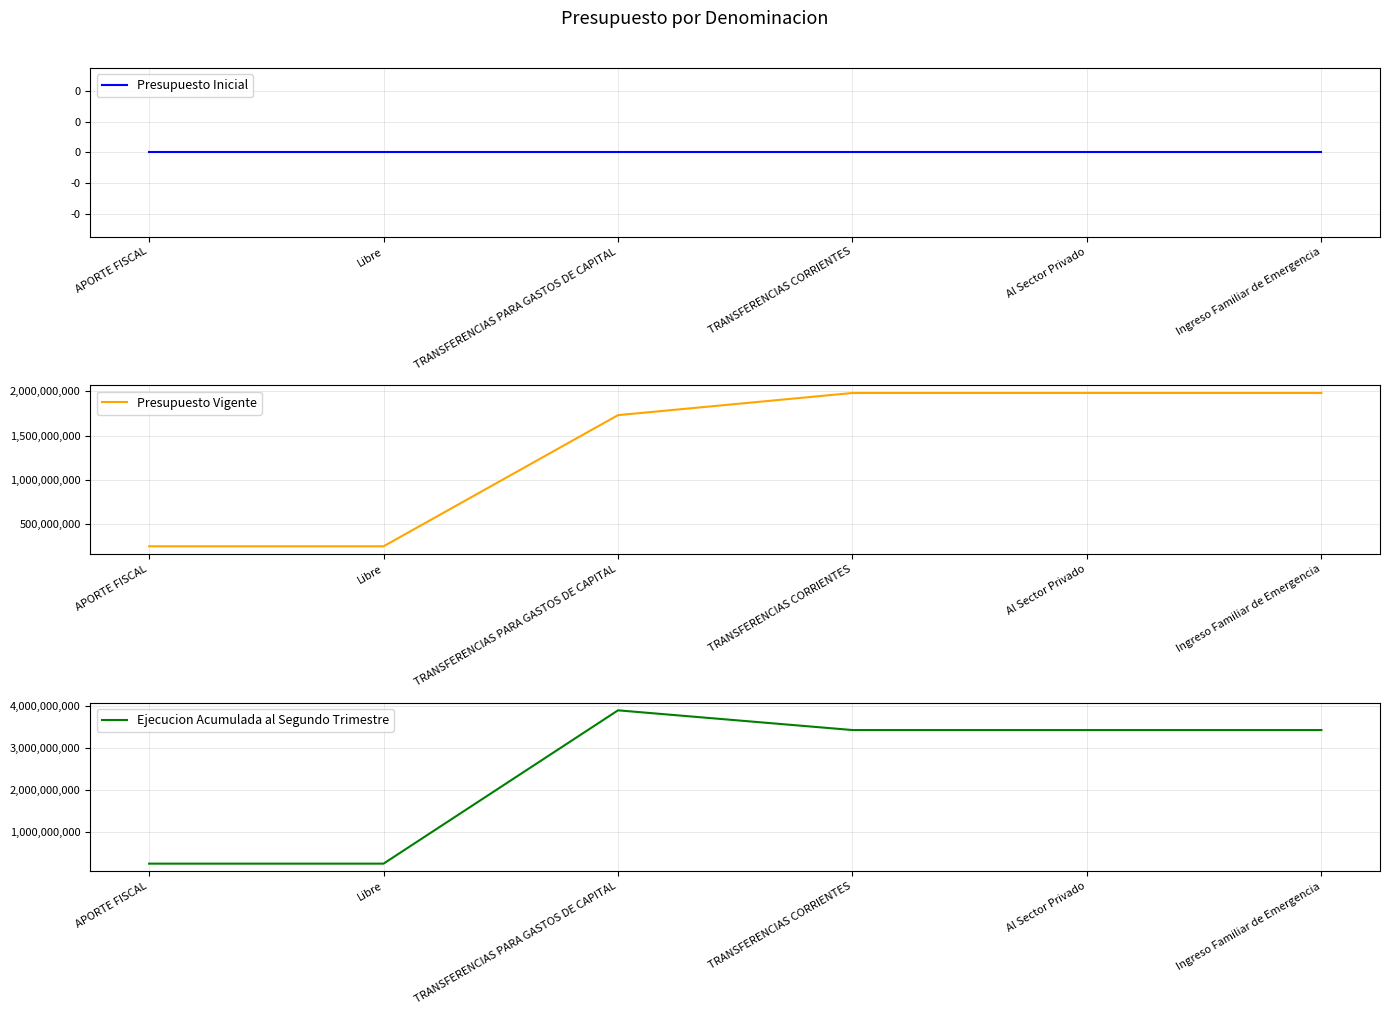

Reading left to right, transcribe all the data shown in this chart.

Presupuesto Inicial: APORTE FISCAL=0	Libre=0	TRANSFERENCIAS PARA GASTOS DE CAPITAL=0	TRANSFERENCIAS CORRIENTES=0	Al Sector Privado=0	Ingreso Familiar de Emergencia=0
Presupuesto Vigente: APORTE FISCAL=250000000	Libre=250000000	TRANSFERENCIAS PARA GASTOS DE CAPITAL=1731089569	TRANSFERENCIAS CORRIENTES=1981089569	Al Sector Privado=1981089569	Ingreso Familiar de Emergencia=1981089569
Ejecucion Acumulada al Segundo Trimestre: APORTE FISCAL=250000000	Libre=250000000	TRANSFERENCIAS PARA GASTOS DE CAPITAL=3893904703	TRANSFERENCIAS CORRIENTES=3425502380	Al Sector Privado=3425502380	Ingreso Familiar de Emergencia=3425502380